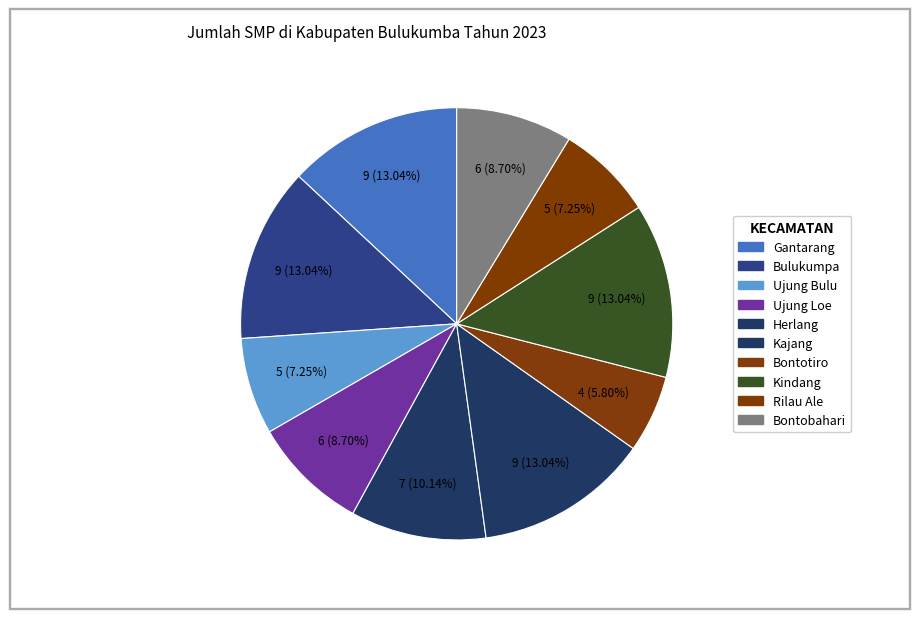

What is the largest slice in the pie chart?

Gantarang